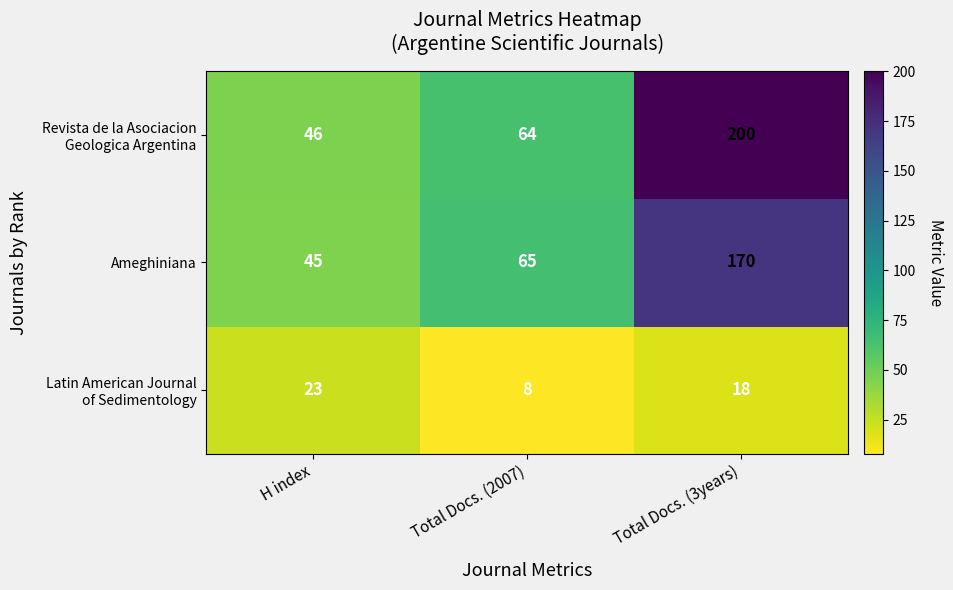

What is the total value across all series at Total Docs. (2007)?

137